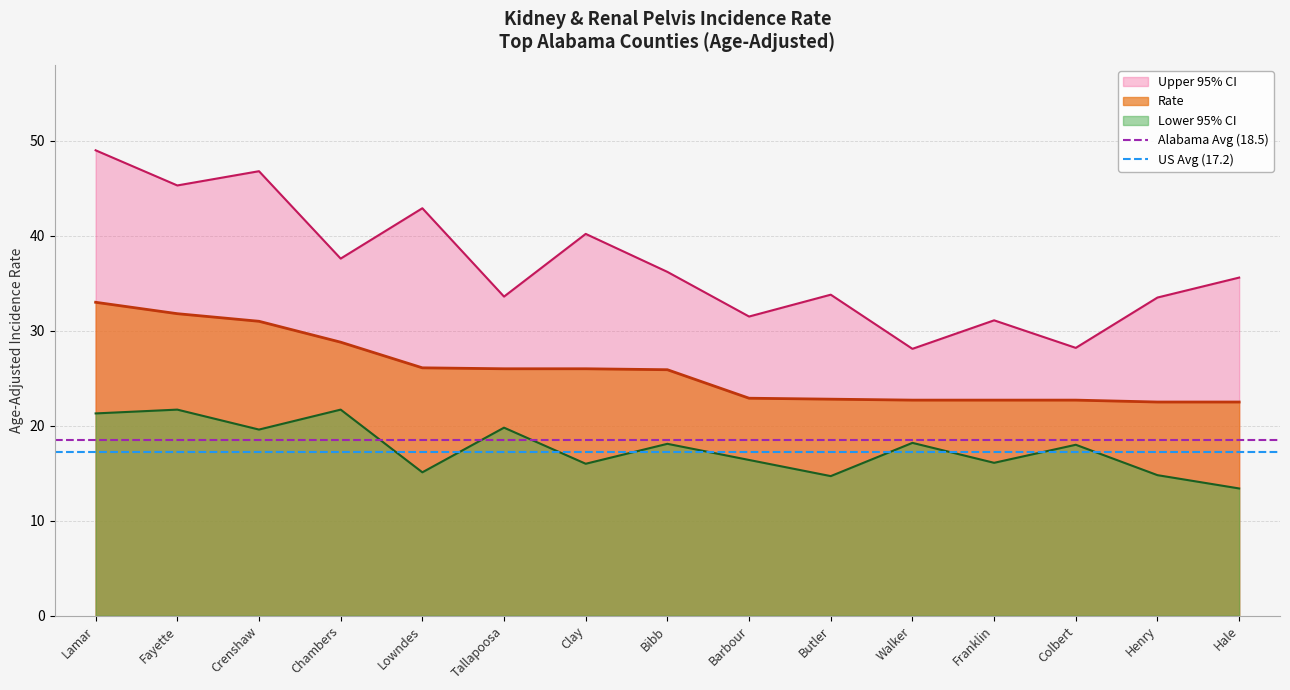

Read the US Avg (17.2) value at Fayette.

17.2